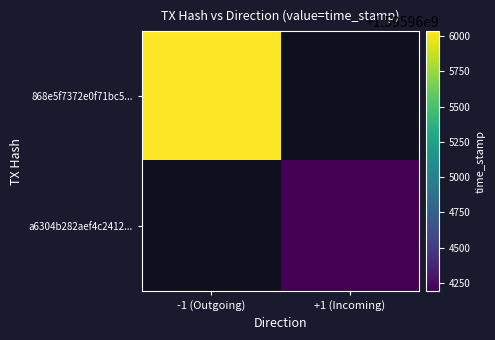

At how many categories does at least one series exceed 1595965345?

1